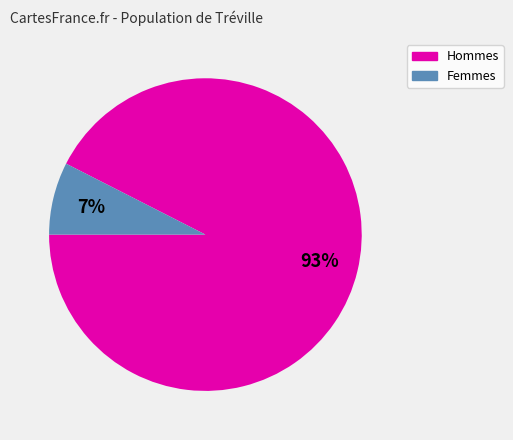

Does any single category account for the majority?

Yes